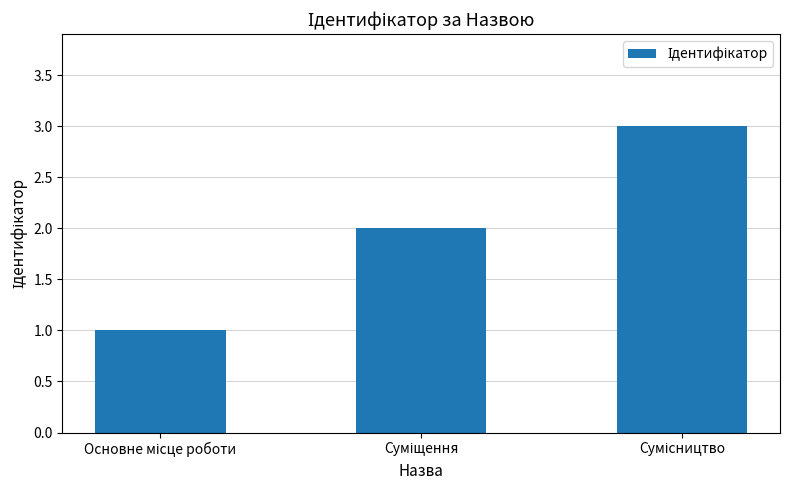

What is the maximum value shown in the chart?

3